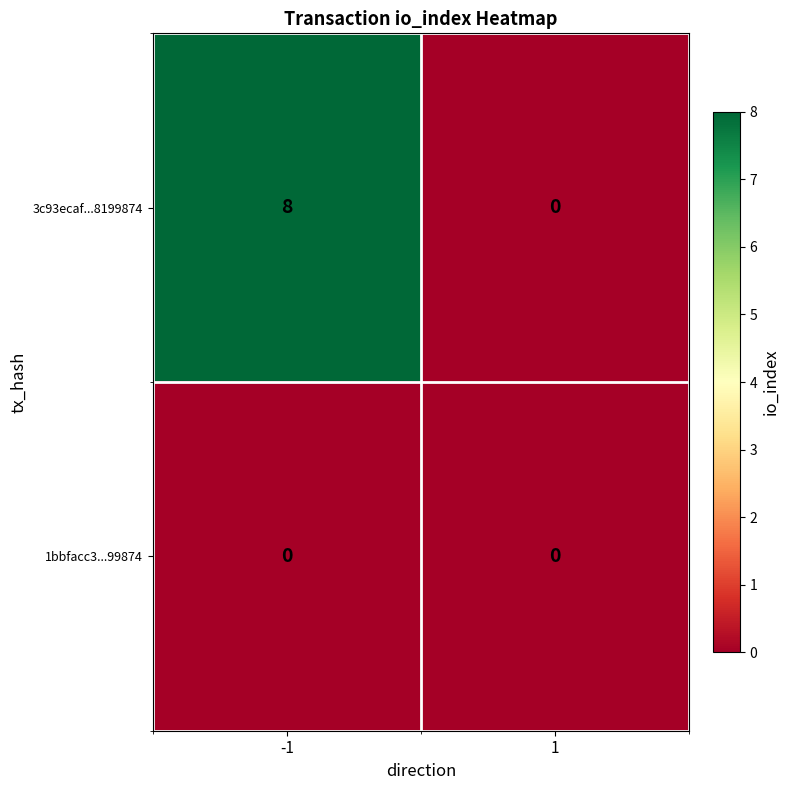

What is the total value across all series at -1?

8